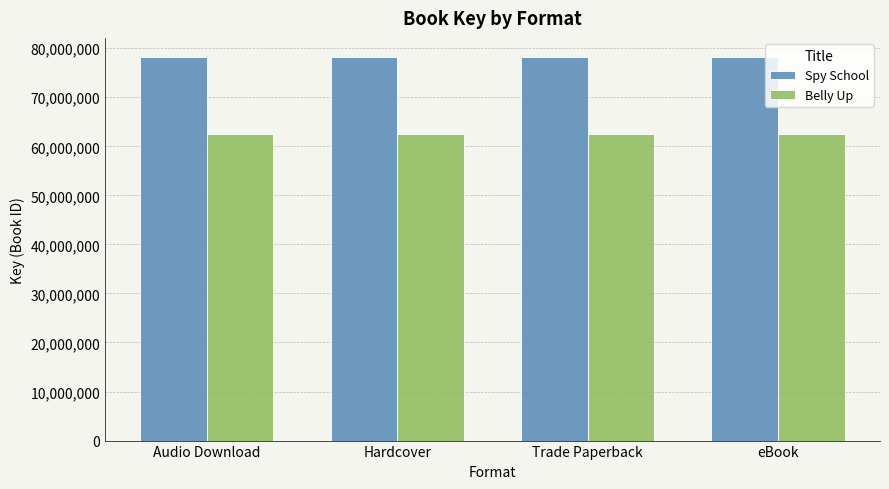

What is the spread (max minus min) of values at Audio Download?

15613606